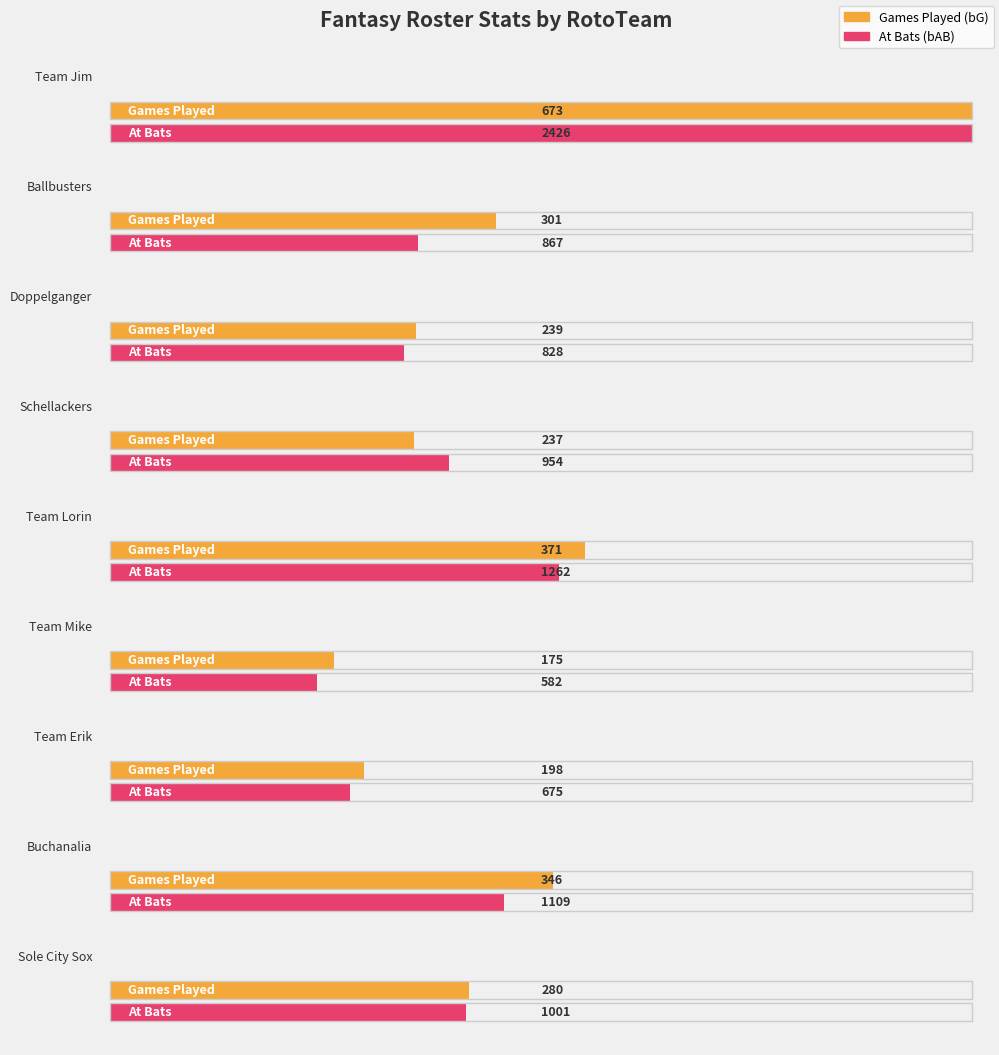

How many bars are there in each group?

2